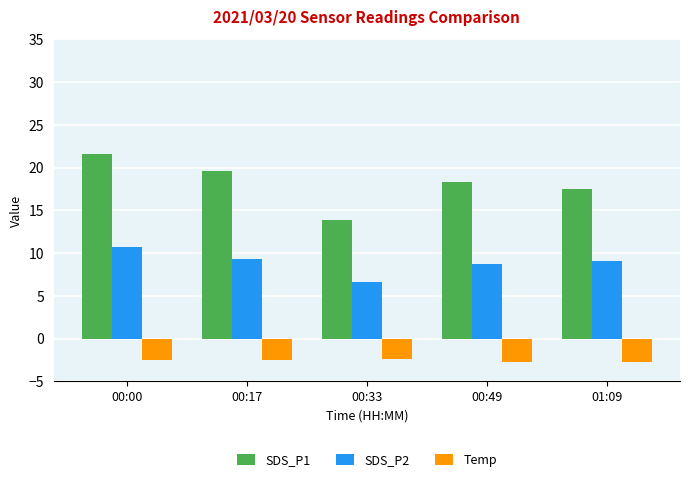

Which series has the largest range (max minus min)?

SDS_P1